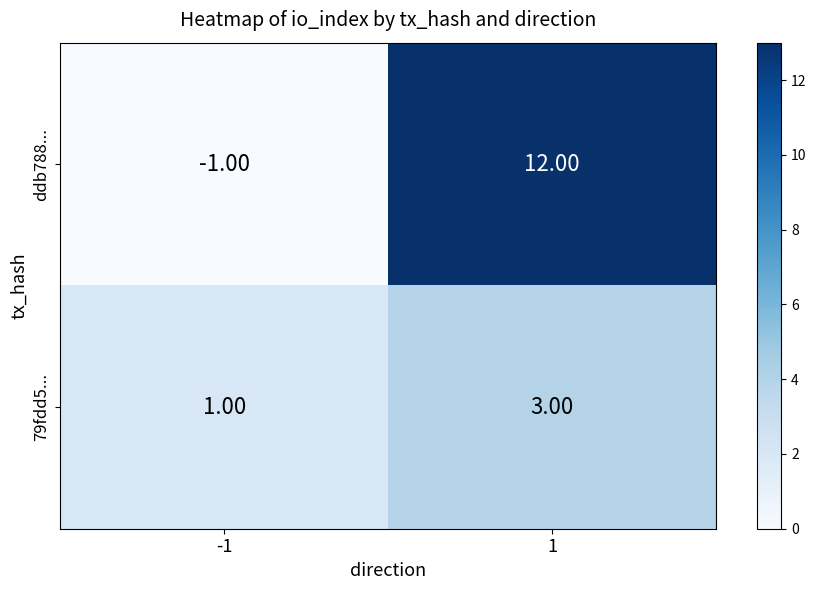

List the series in order of their overall mean, lowest first.

79fdd5..., ddb788...